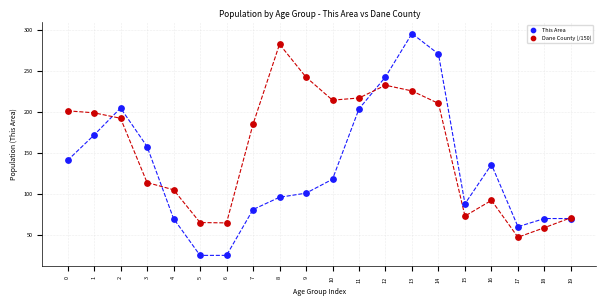

Which series reaches the maximum Y coordinate?

This Area